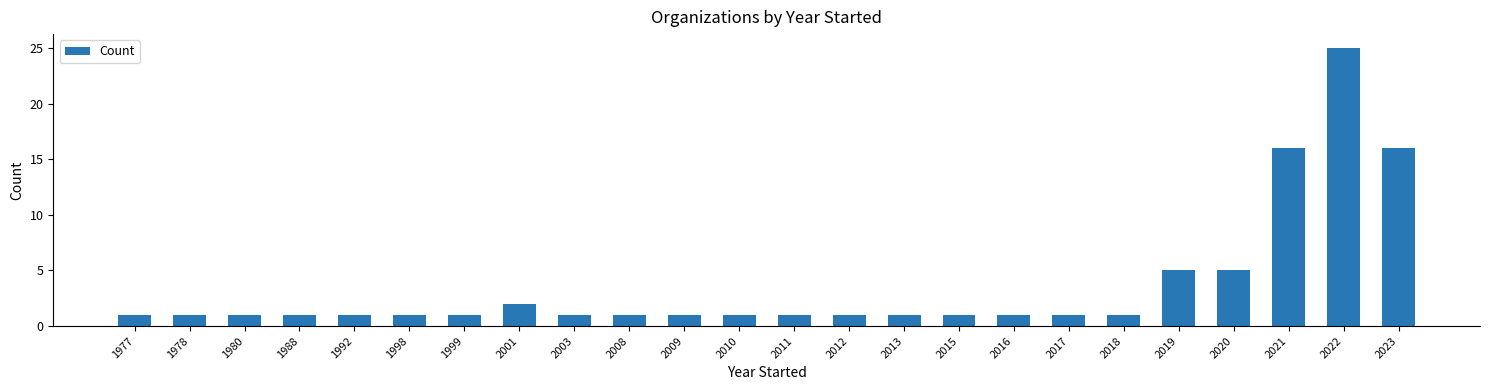

What is the change in value from 2017 to 2023?

+15